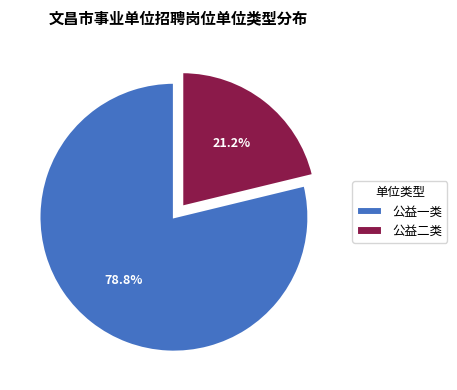

Count the number of slices in the pie.

2